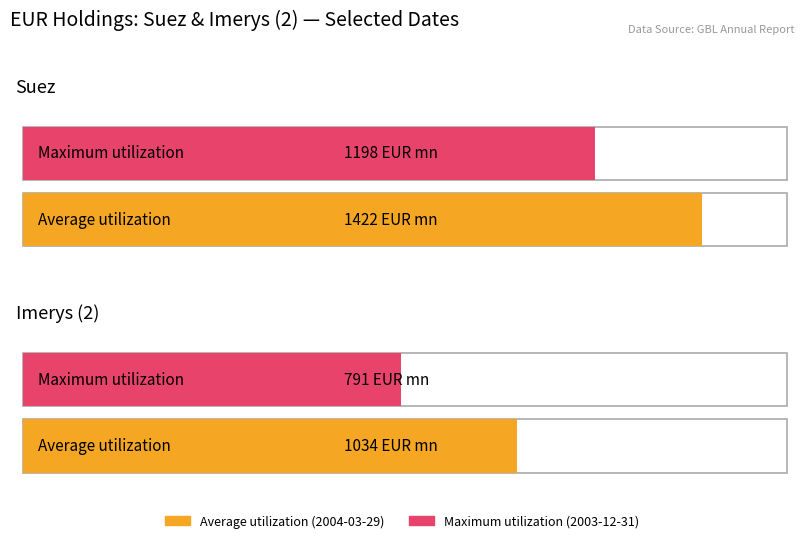

At Suez, list the series in order from largest to smallest.

Average utilization, Maximum utilization